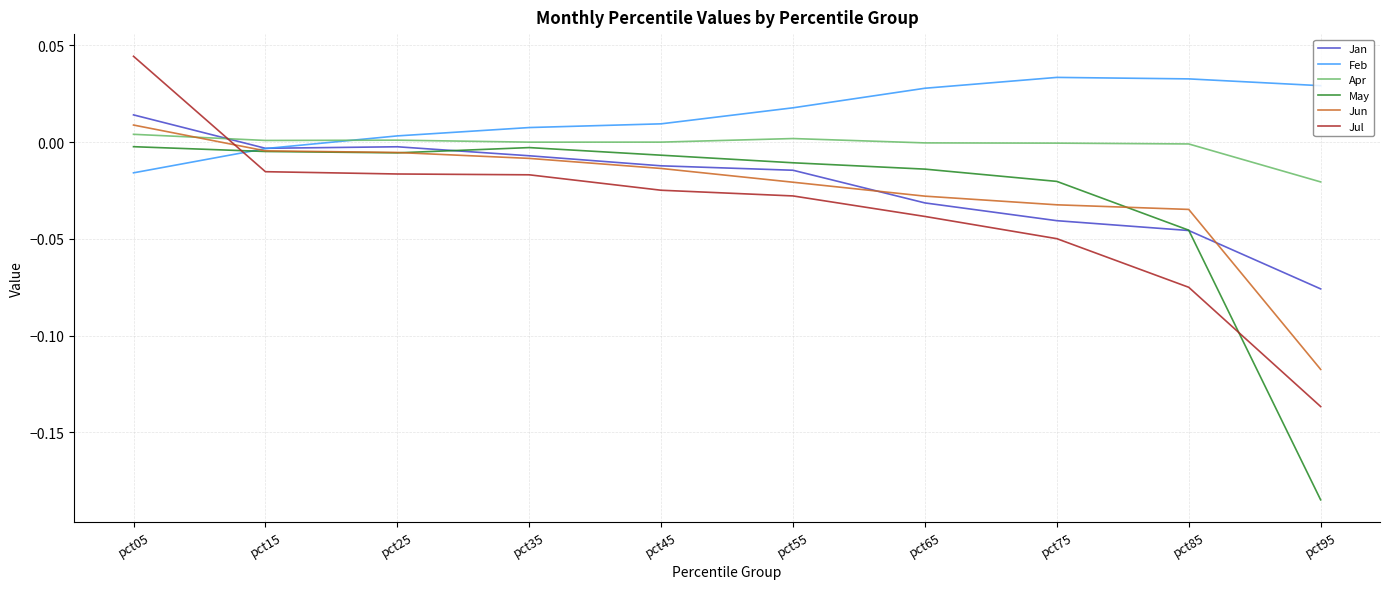

Which category has the lowest value across all series?

pct95